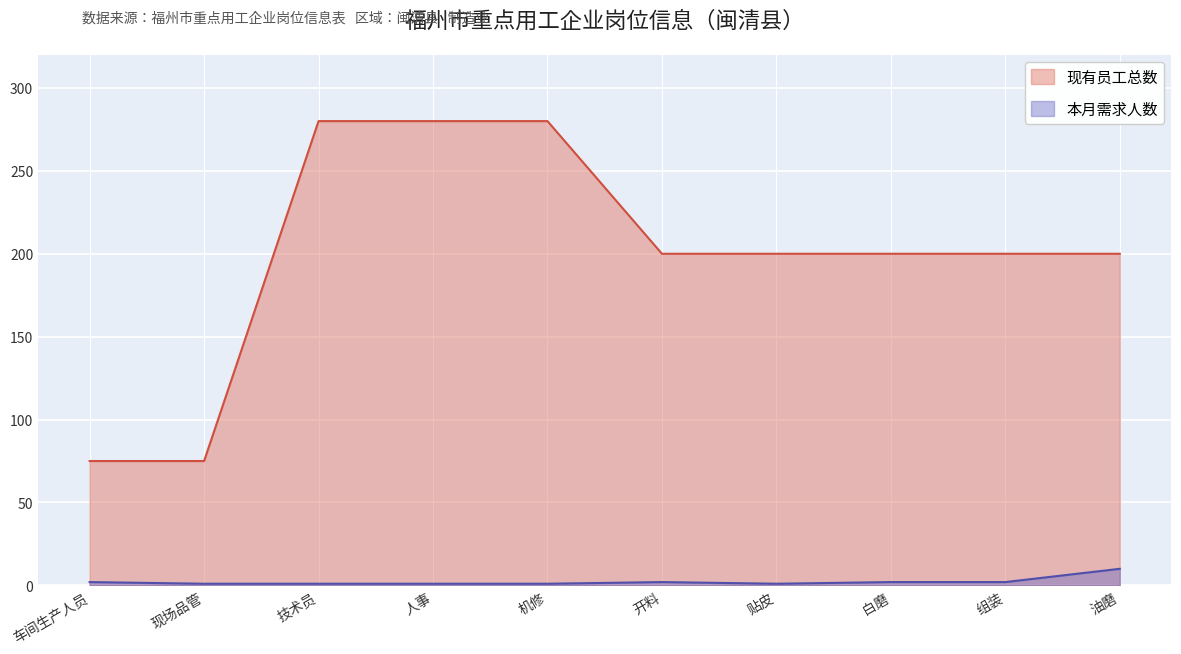

What is the smallest value displayed?

1